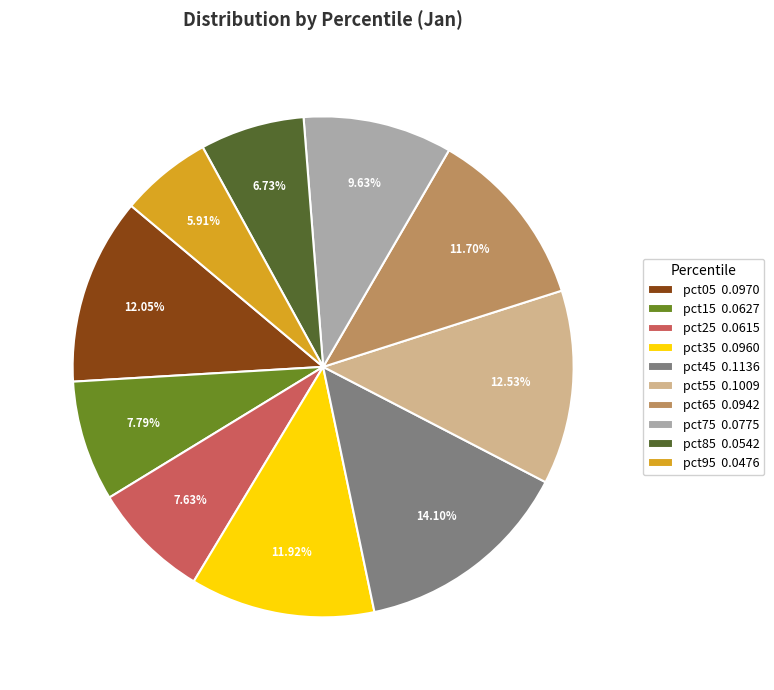

What percentage do pct85 and pct15 together represent?

14.5%